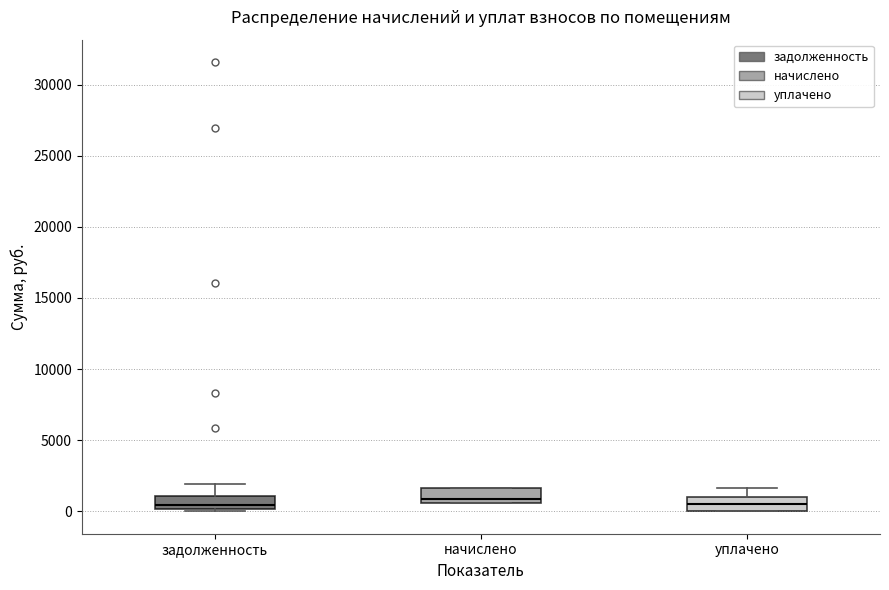

Where does the upper whisker of the box for задолженность end on the y-axis? The values are not printed on the chart, so give them approximately, as read against the axis.

2000